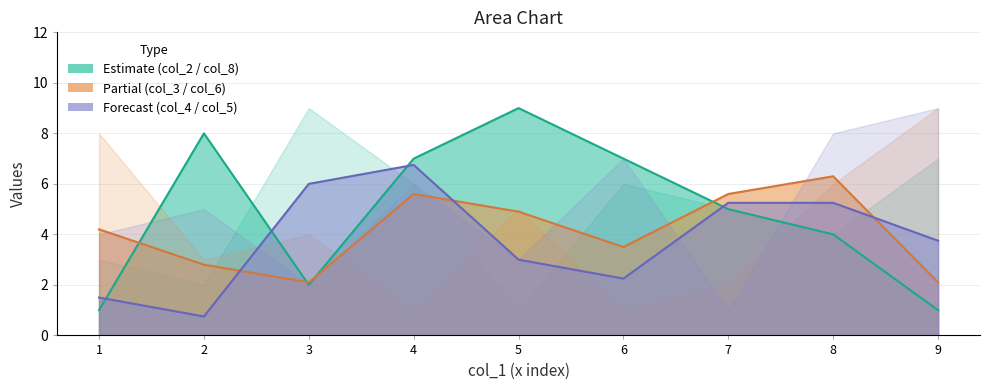

How many data points in col_2 are above 5?

4